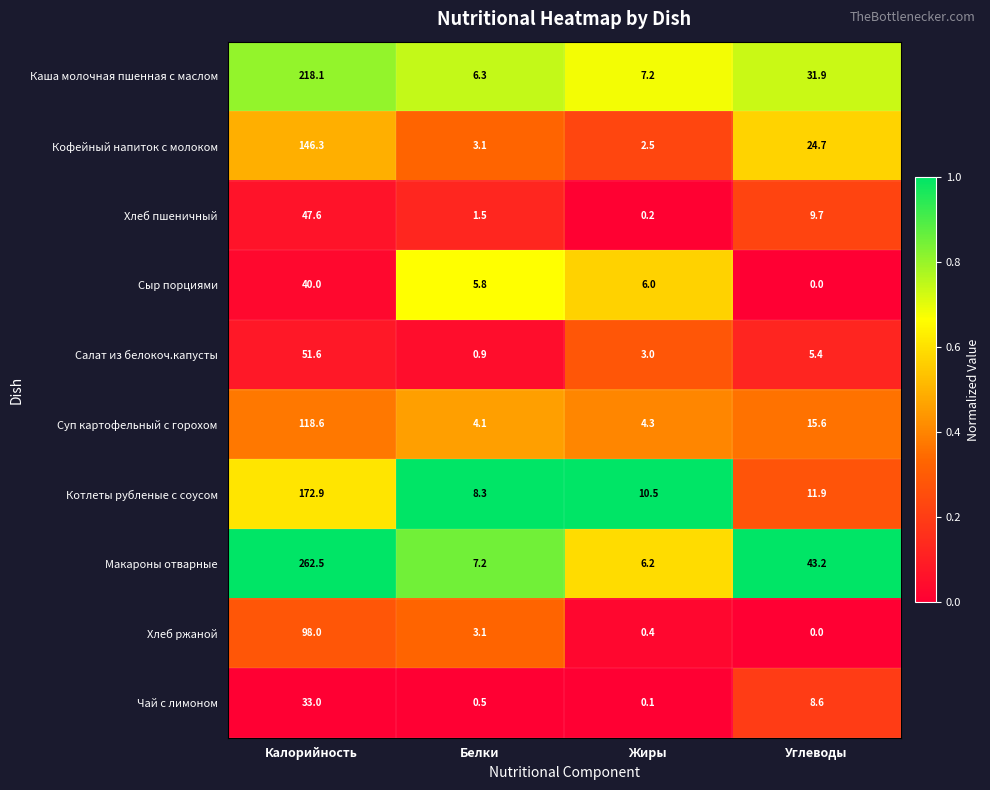

Rank the series at Калорийность from highest to lowest value.

Макароны отварные, Каша молочная пшенная с маслом, Котлеты рубленые с соусом, Кофейный напиток с молоком, Суп картофельный с горохом, Хлеб ржаной, Салат из белокоч.капусты, Хлеб пшеничный, Сыр порциями, Чай с лимоном